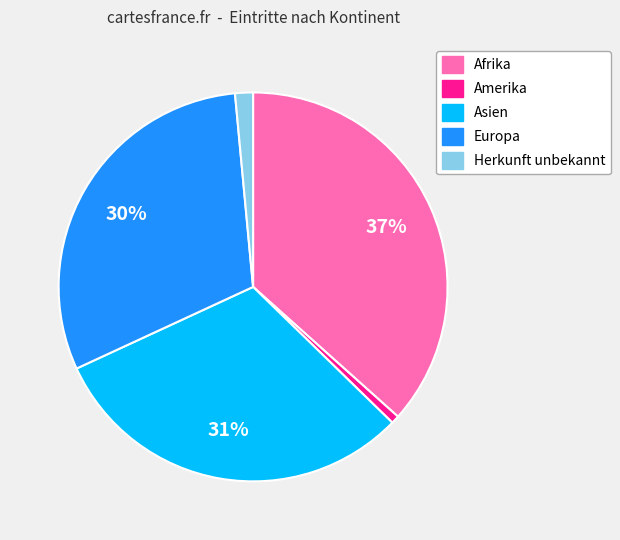

Is Europa the majority of the pie?

No